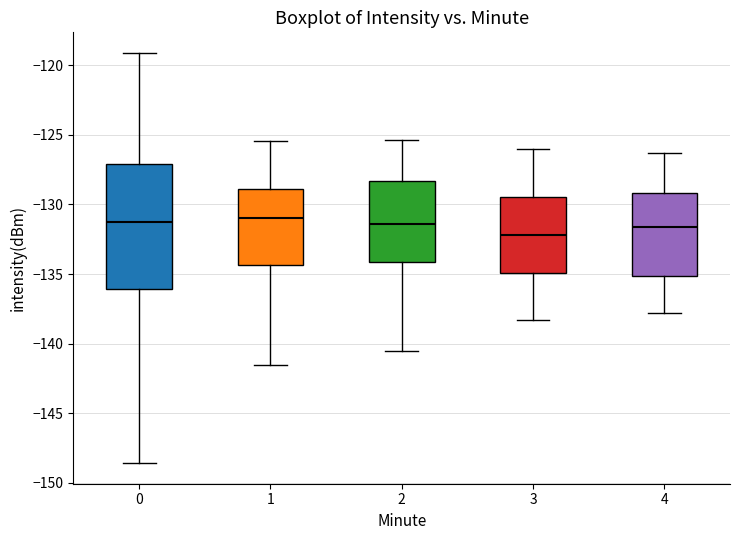

Comparing the boxes themselves (not the whiskers), which one is the tallest?

0